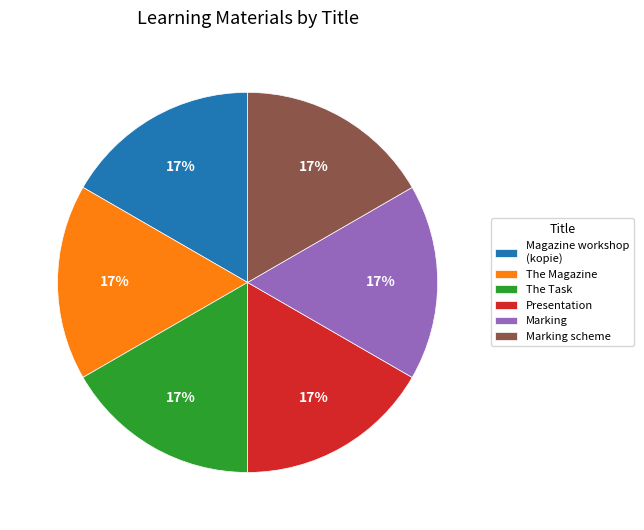

How many segments does this pie chart have?

6